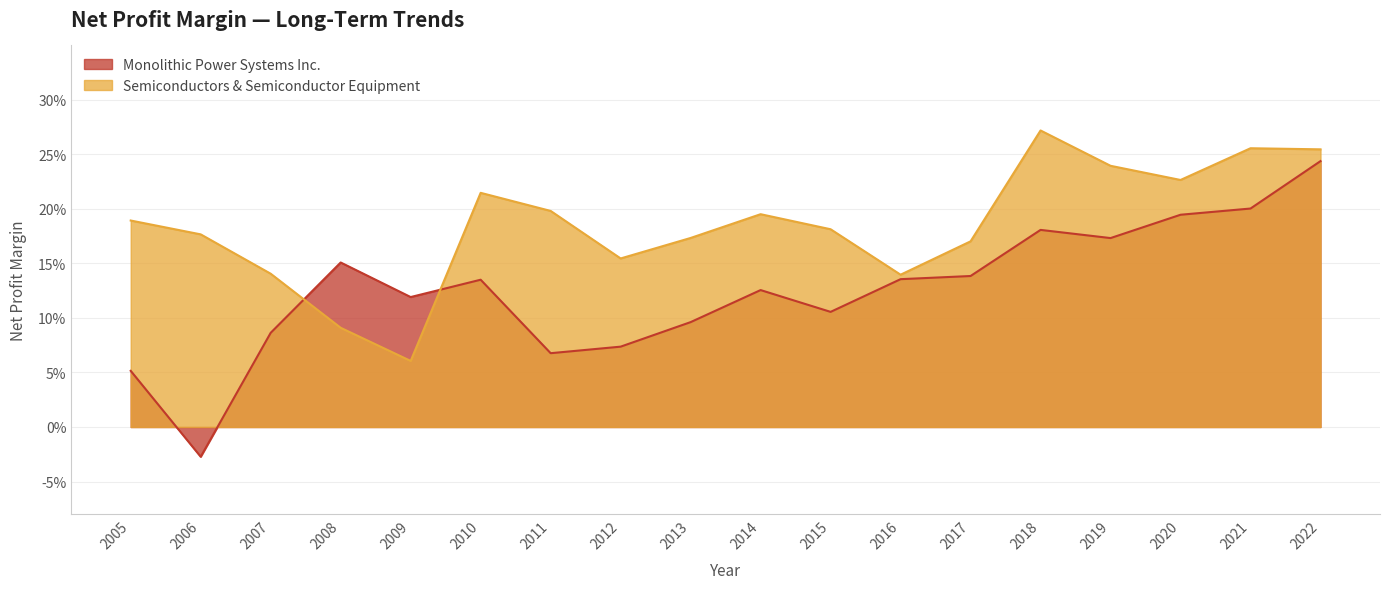

How many Monolithic Power Systems Inc. values are between 0 and 1?

17